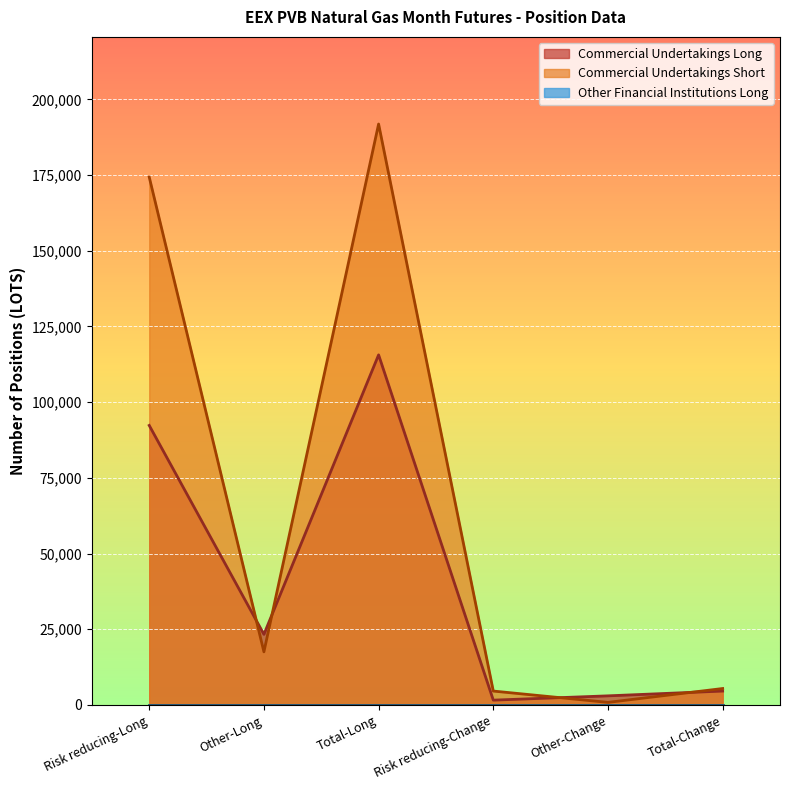

Which series has the largest total across all categories?

Commercial Undertakings Short